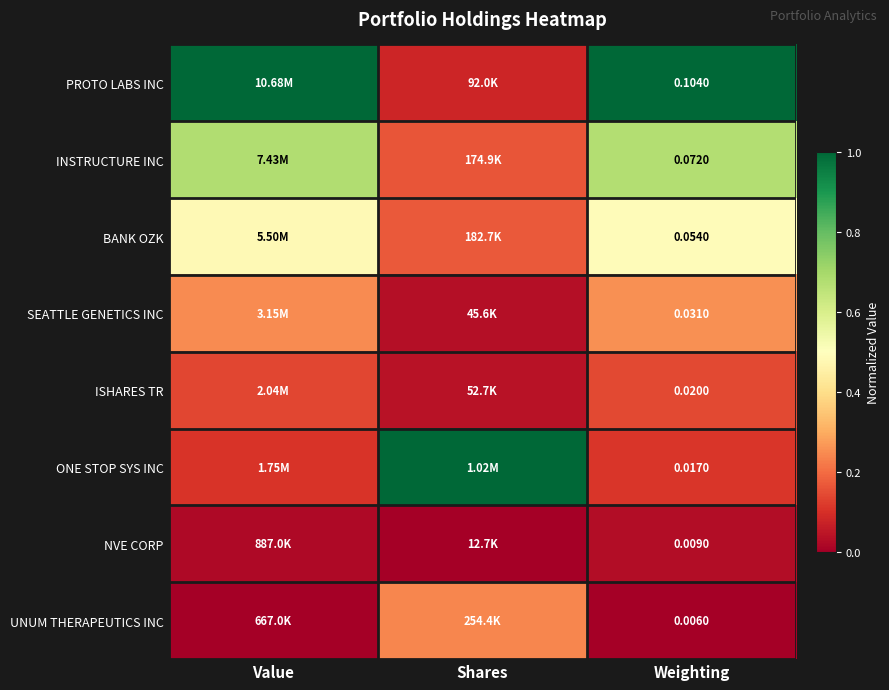

Is the value of ONE STOP SYS INC at Weighting greater than the value of NVE CORP at Weighting?

Yes